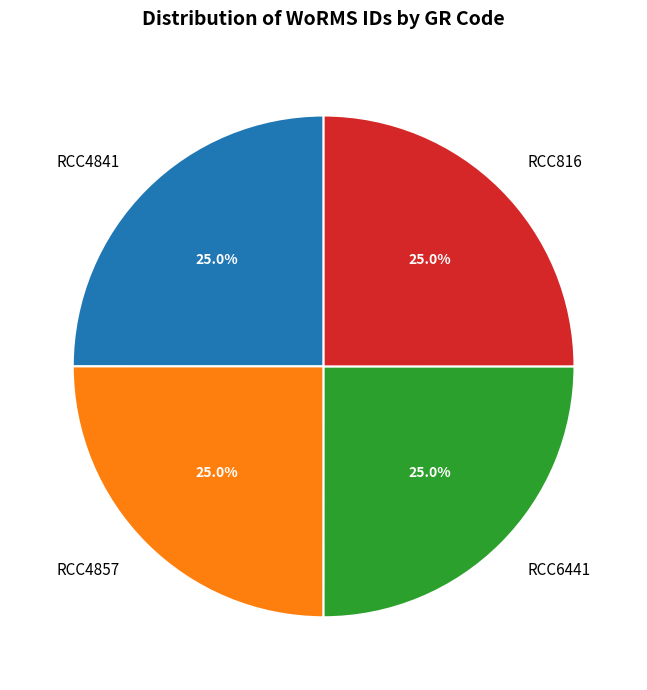

Count the number of slices in the pie.

4